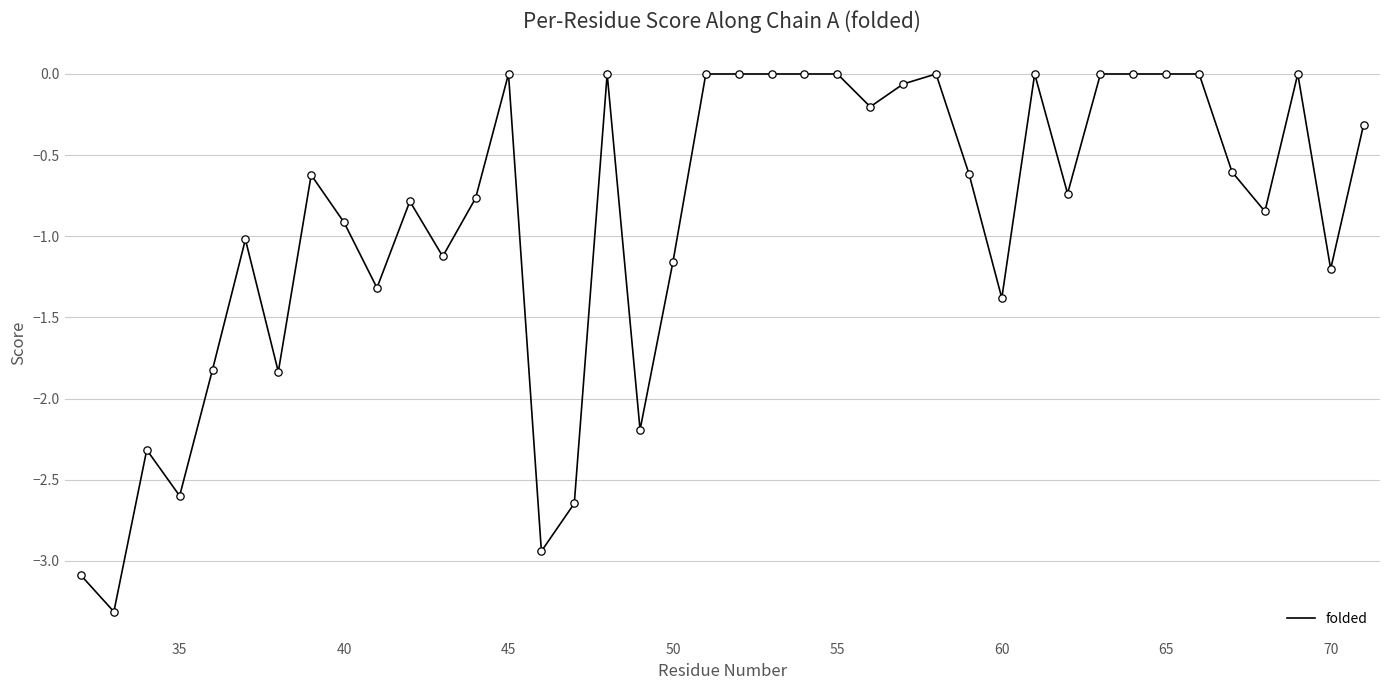

What is the difference between the maximum and minimum values?

3.3